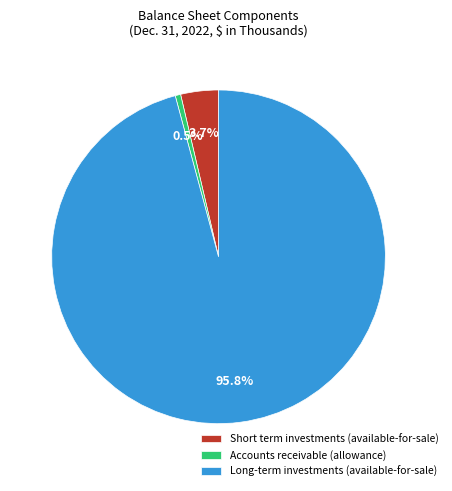

To the nearest percent, what is the average slice percentage?

33%